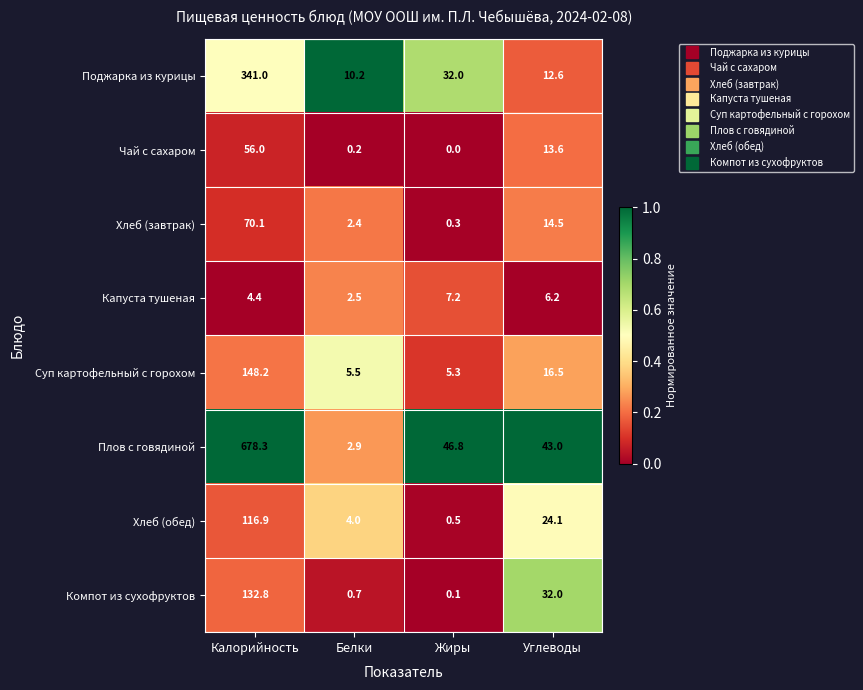

What is the difference between the Поджарка из курицы values at Калорийность and Углеводы?

328.4